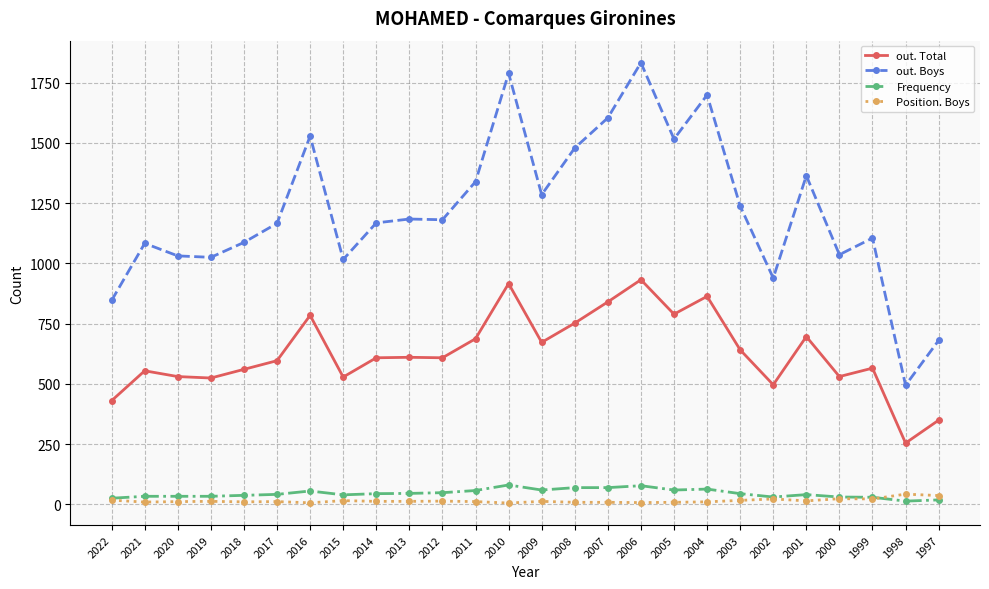

True or false: Position. Boys and out. Boys intersect in this chart.

False